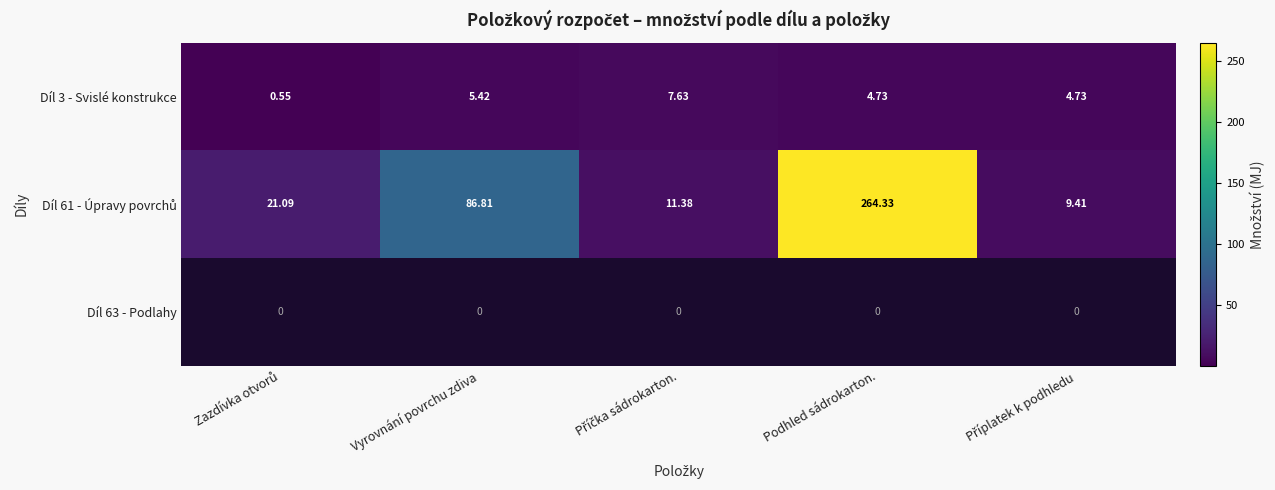

At which label does Díl 3 - Svislé konstrukce first exceed 4?

Vyrovnání povrchu zdiva